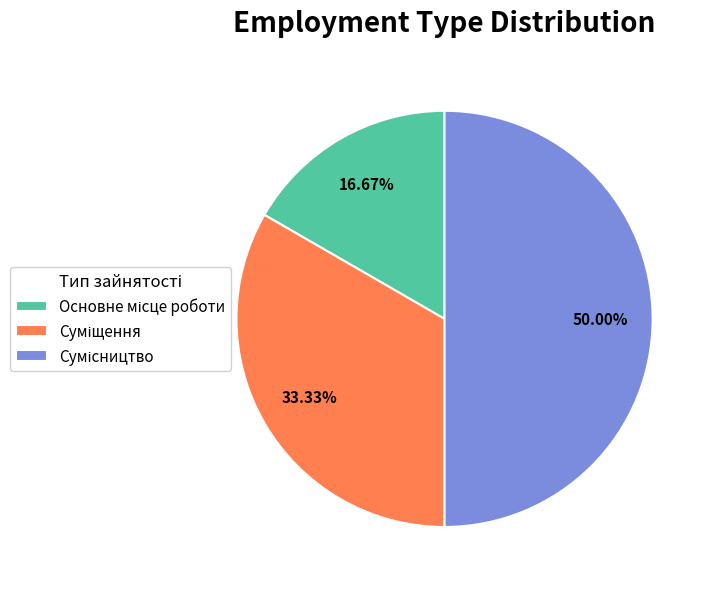

How many segments does this pie chart have?

3